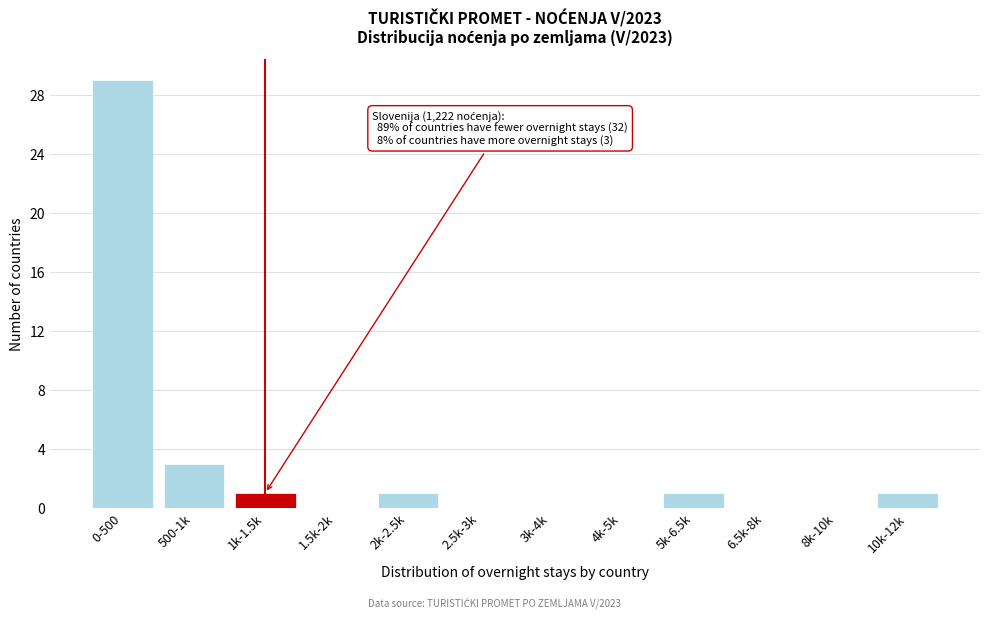

Reading left to right, what are all the values shown in this chart?

0-500=29	500-1k=3	1k-1.5k=1	1.5k-2k=0	2k-2.5k=1	2.5k-3k=0	3k-4k=0	4k-5k=0	5k-6.5k=1	6.5k-8k=0	8k-10k=0	10k-12k=1